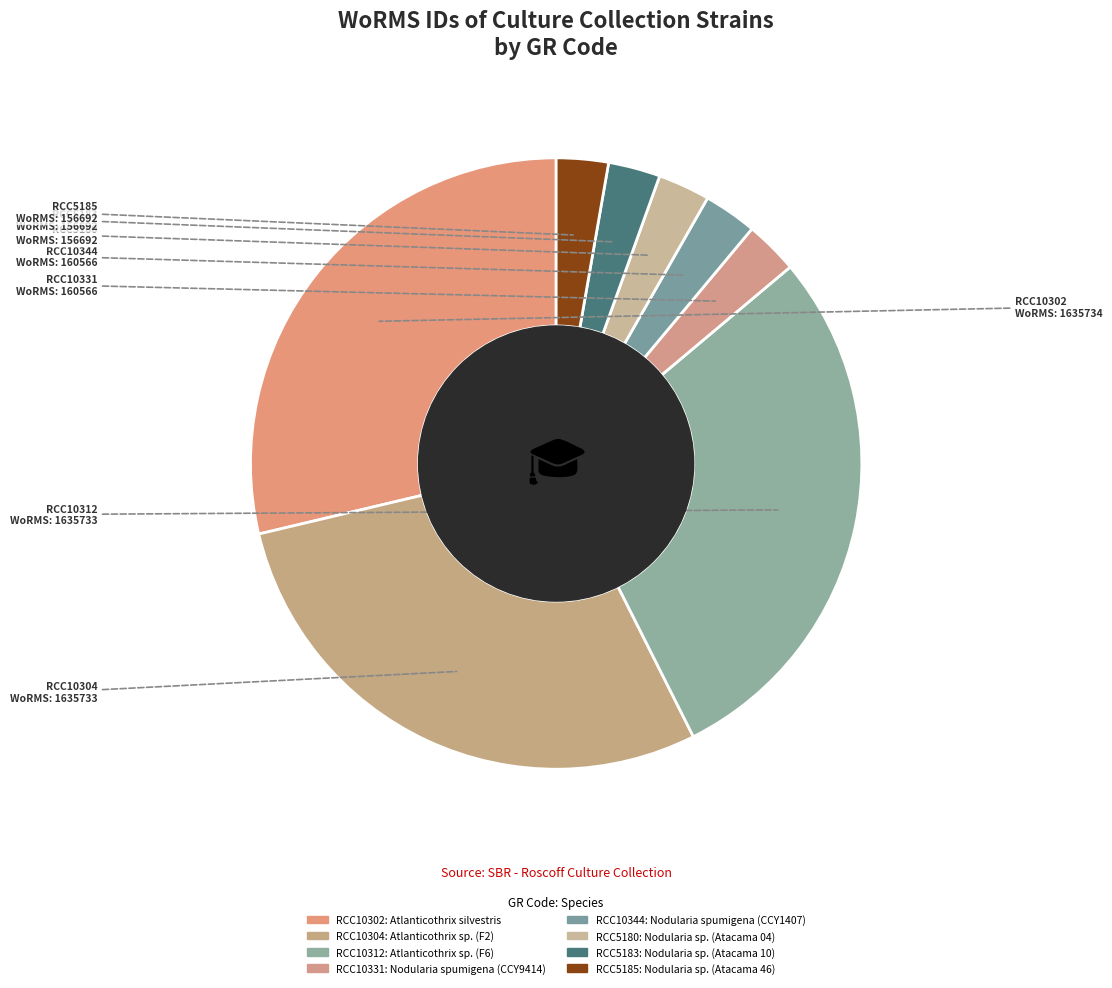

How many segments does this pie chart have?

8